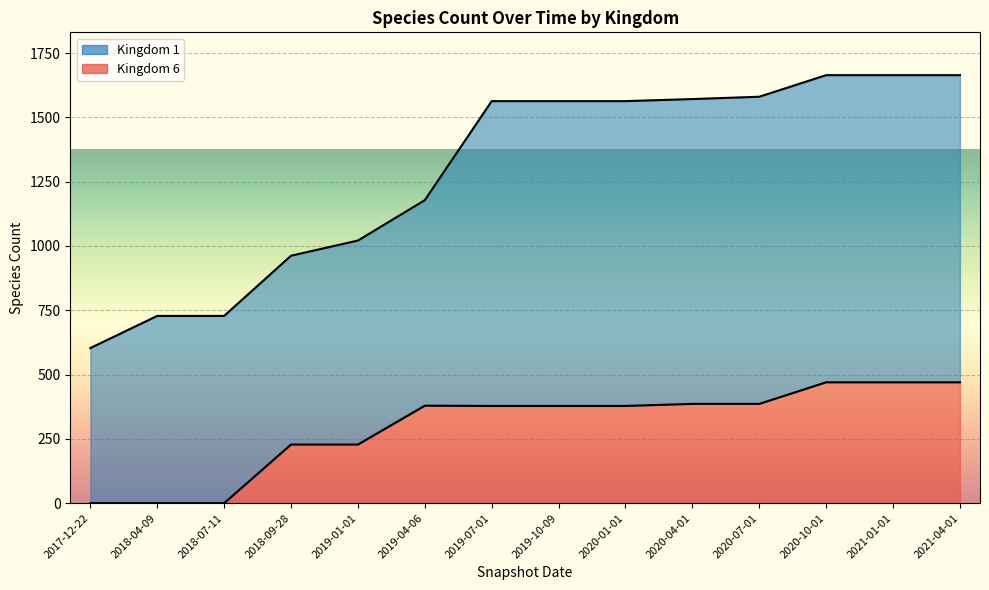

What is the label of the 13th point from the right?

2018-04-09